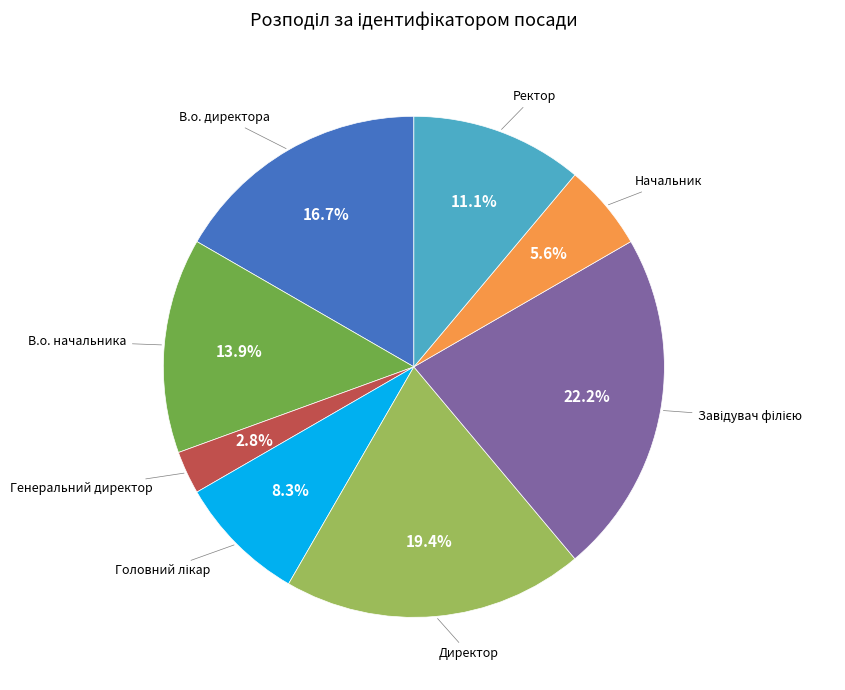

Is there a majority slice in this chart?

No